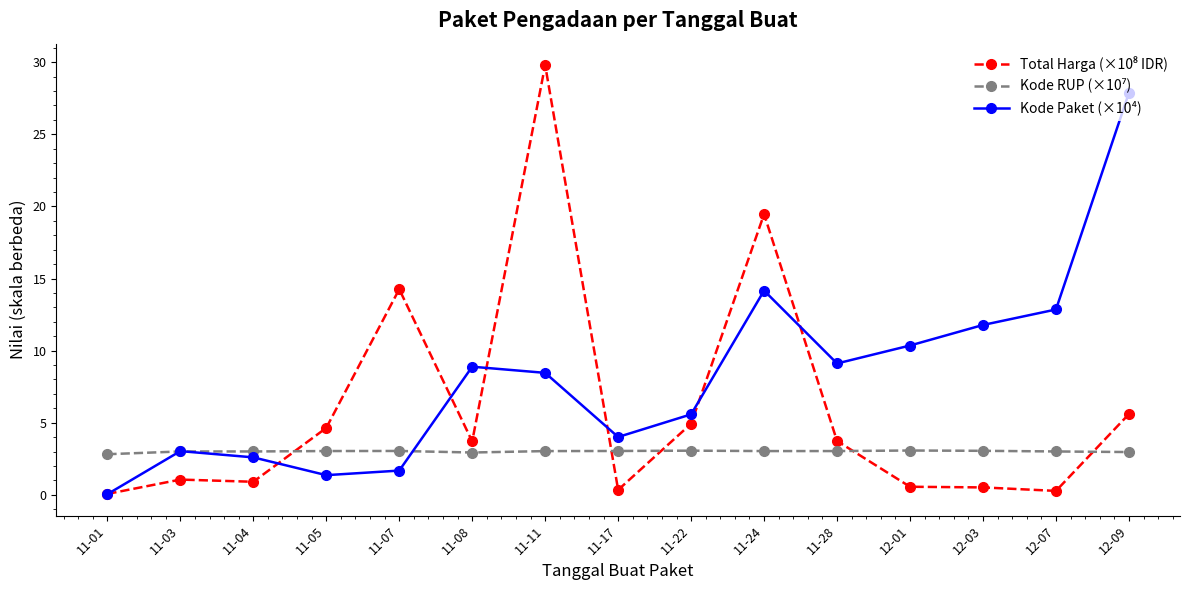

Which category has the highest value across all series?

11-11